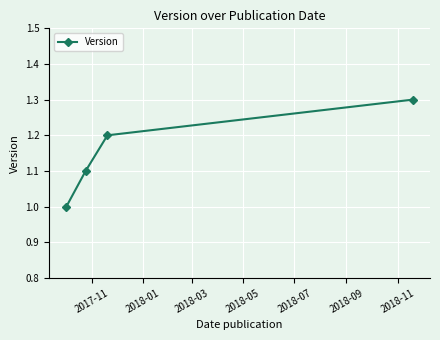

Does the chart have visible grid lines?

Yes